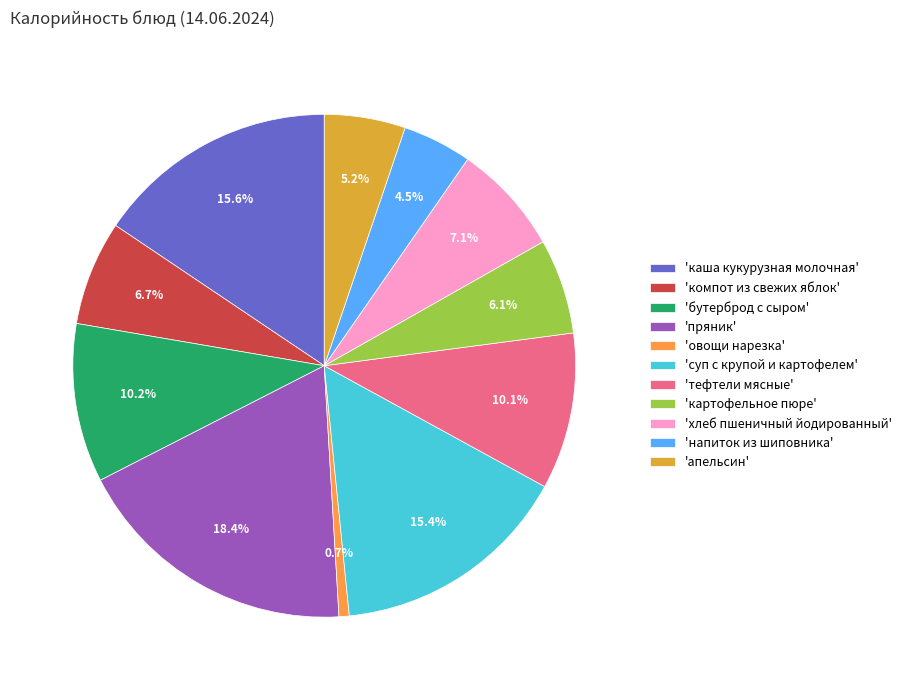

Combined, what portion of the pie is 'суп с крупой и картофелем' and 'напиток из шиповника'?

19.9%